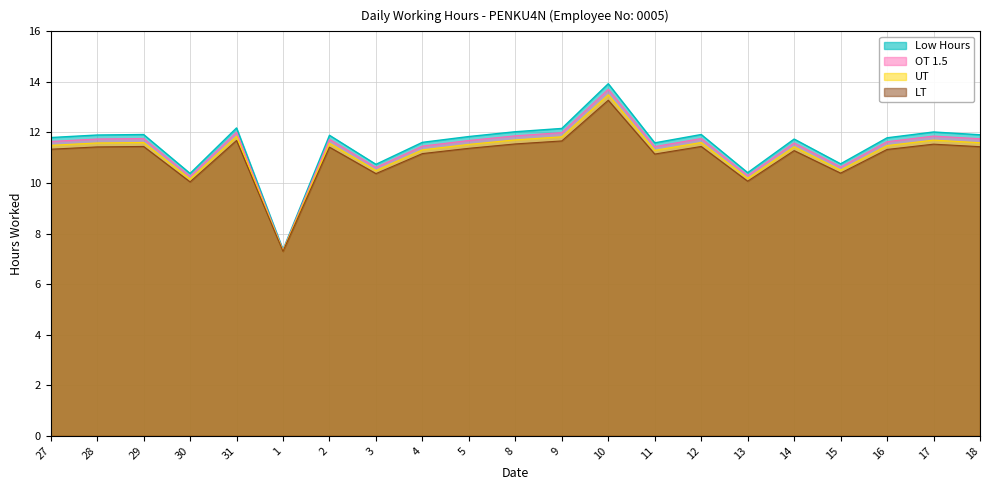

What is the average value?

11.5